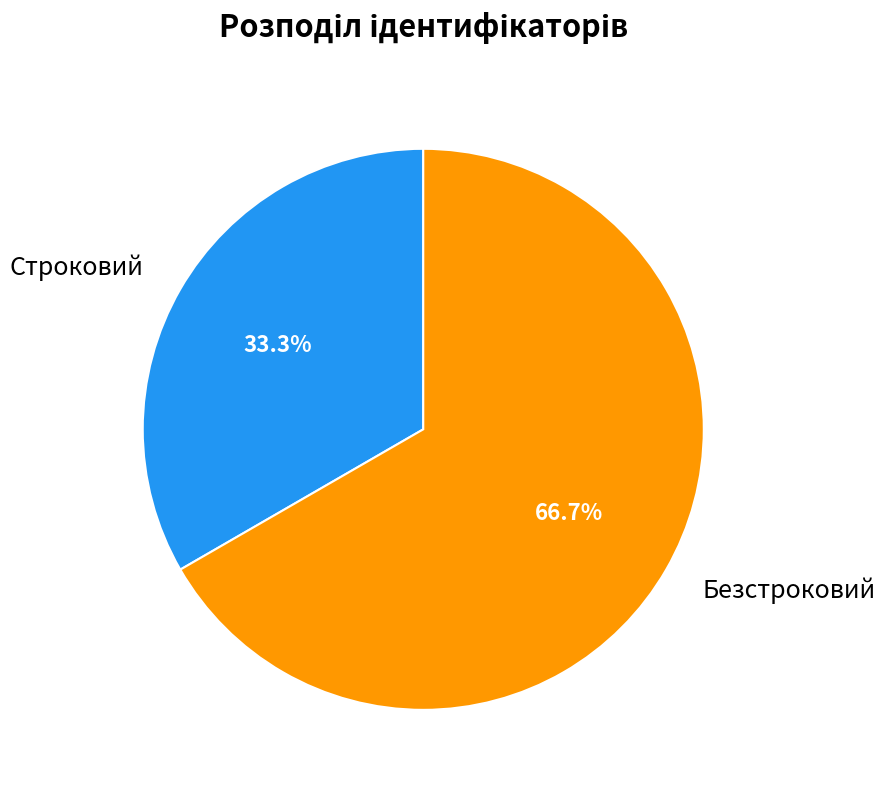

To the nearest percent, what percentage of the pie is Строковий?

33%